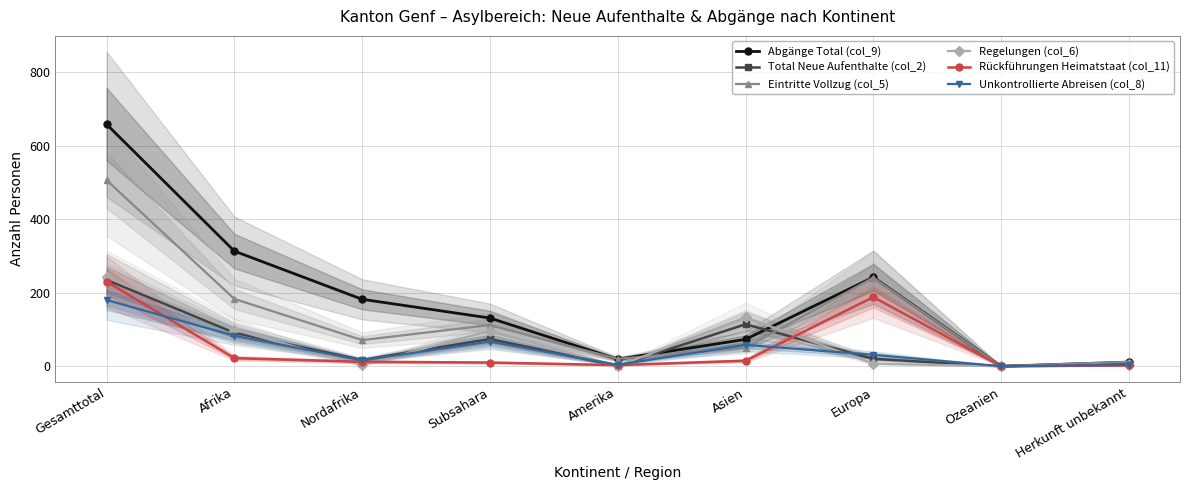

Rank the series at Nordafrika from highest to lowest value.

Abgänge Total (col_9), Eintritte Vollzug (col_5), Total Neue Aufenthalte (col_2), Unkontrollierte Abreisen (col_8), Rückführungen Heimatstaat (col_11), Regelungen (col_6)